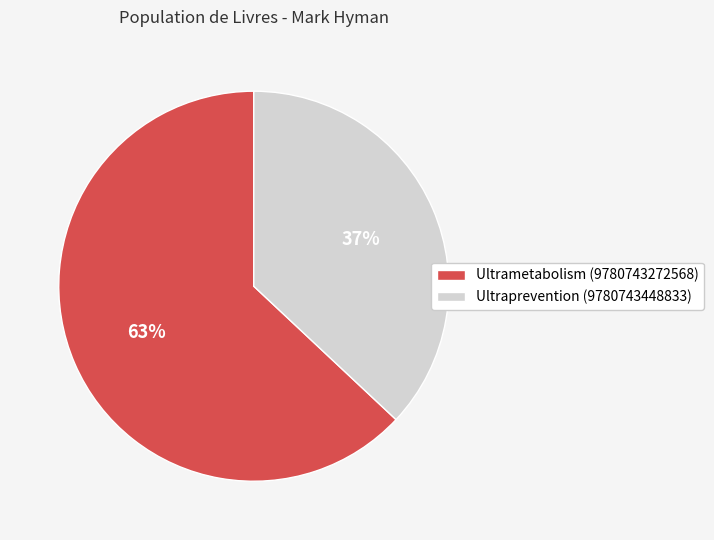

Which slice is the largest?

Ultrametabolism (9780743272568)